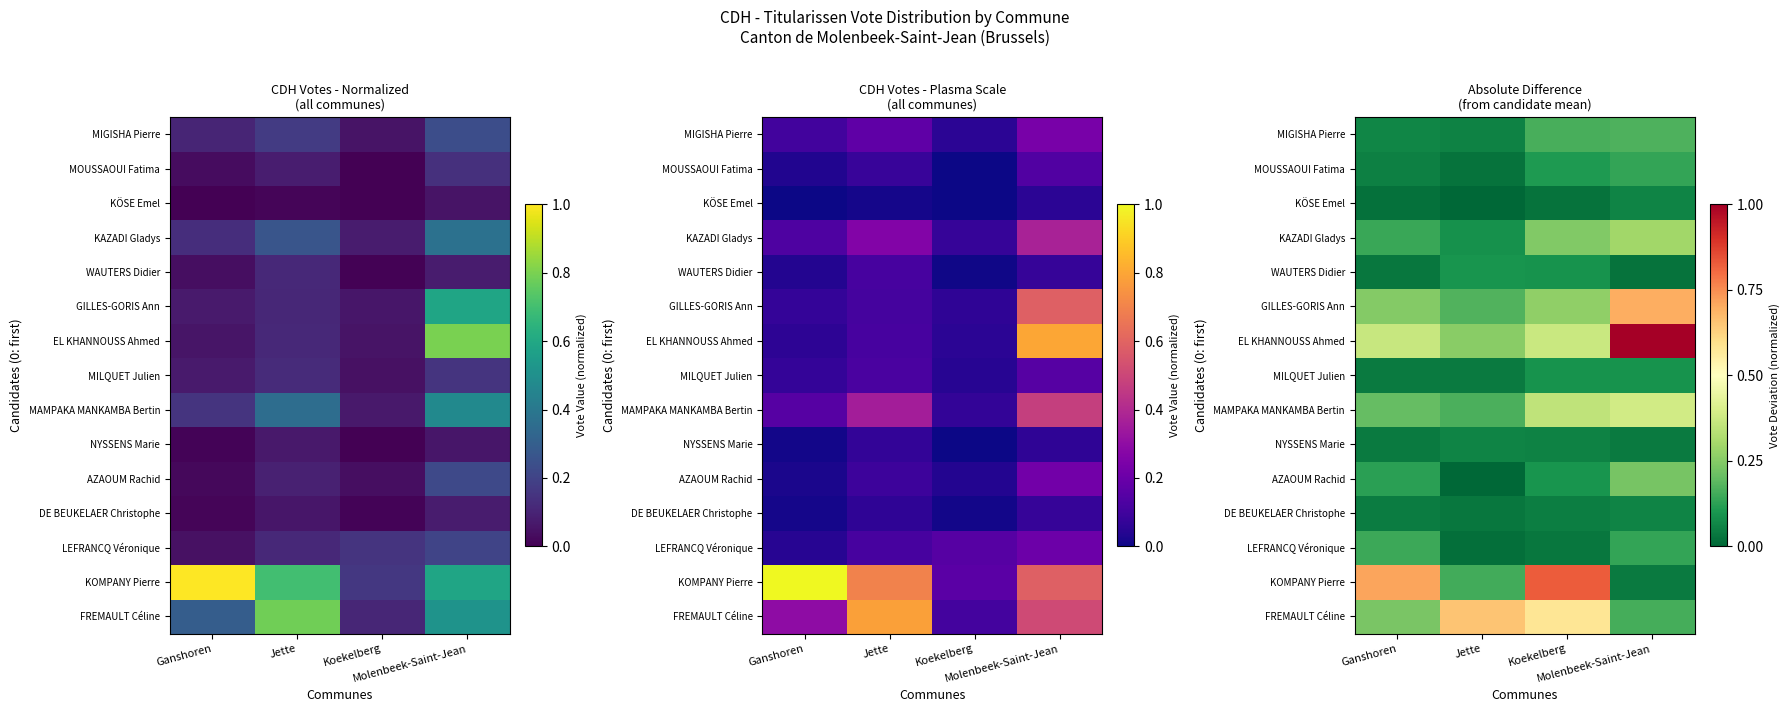

The GILLES-GORIS Ann series shows 0.5 at Molenbeek-Saint-Jean. True or false?

False